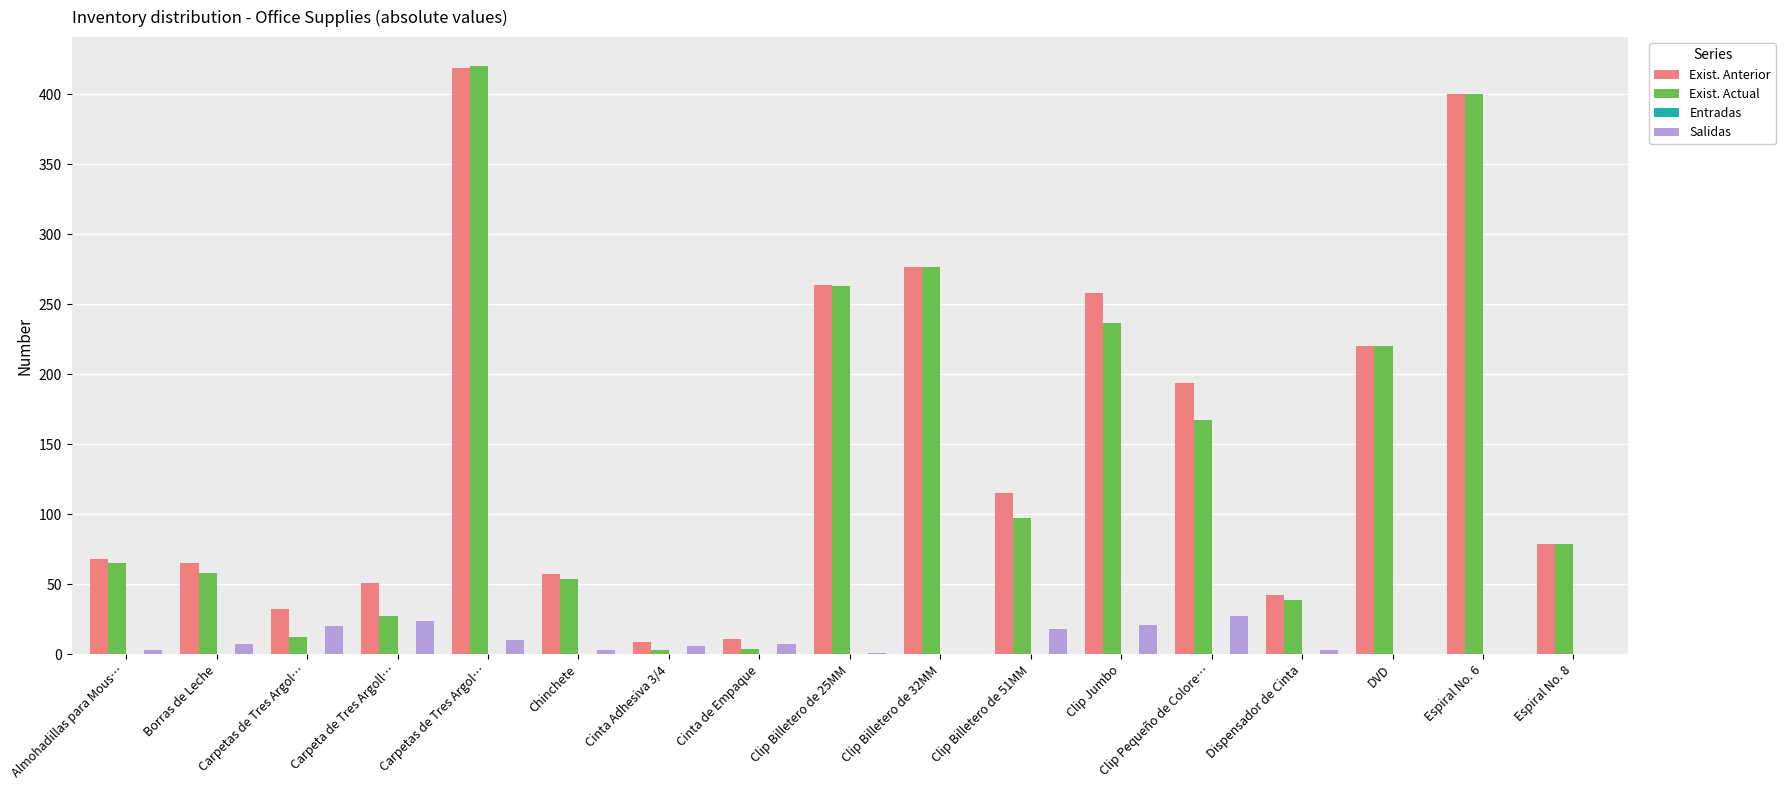

How many categories are shown in the chart?

17